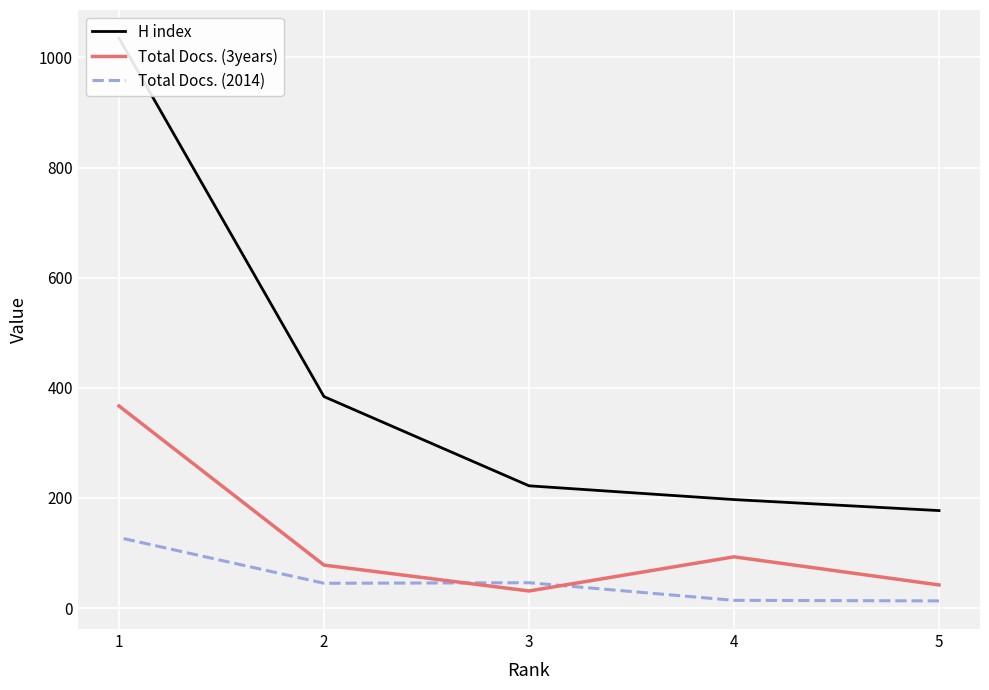

What is the average value of the Total Docs. (3years) series?

122